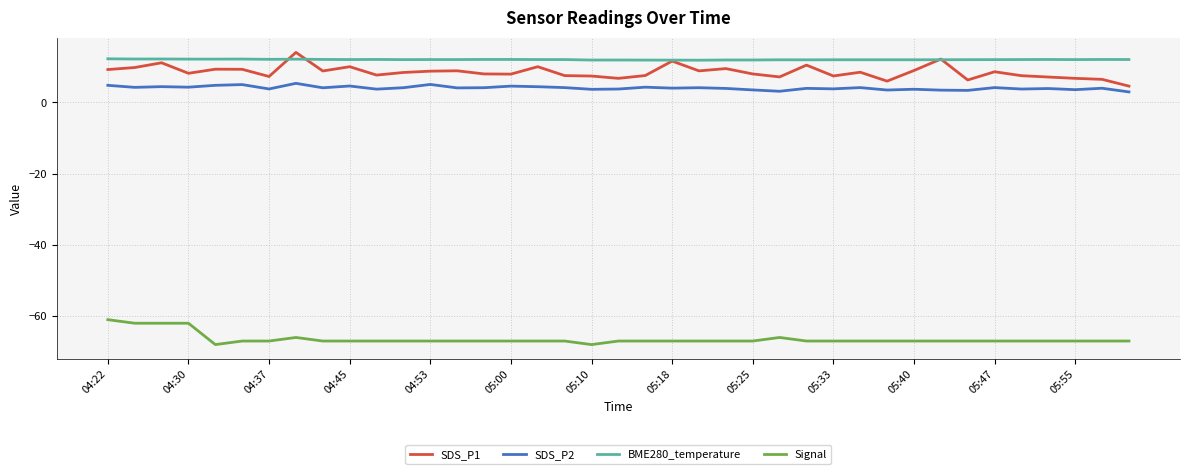

True or false: Signal and SDS_P1 intersect in this chart.

False